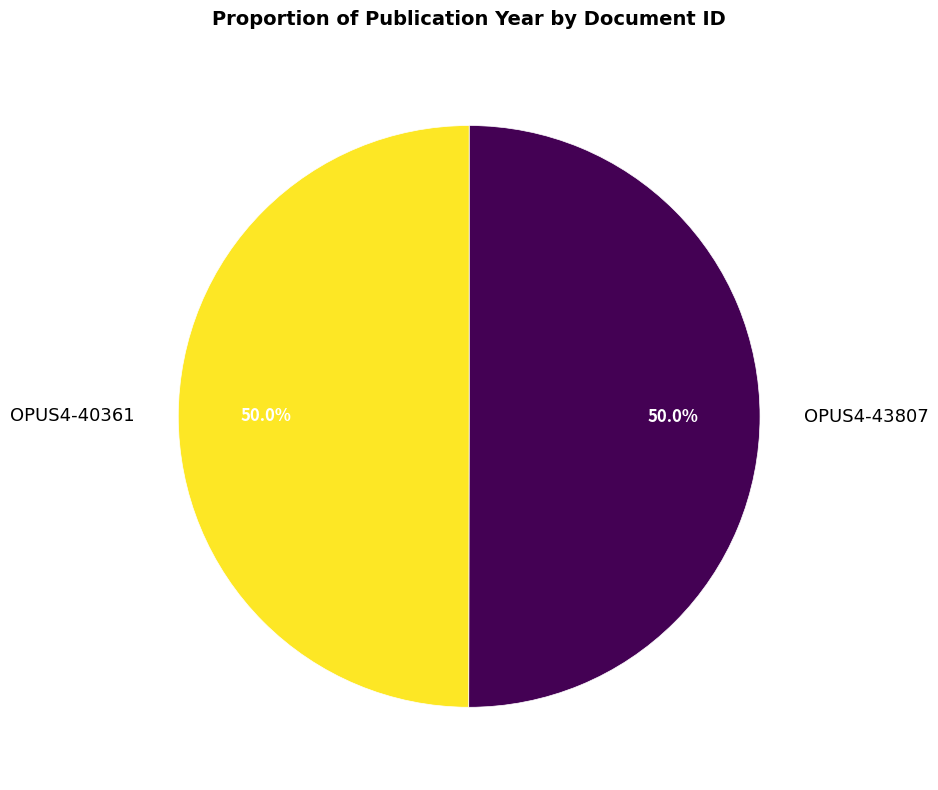

Combined, do OPUS4-40361 and OPUS4-43807 account for over 50%?

Yes